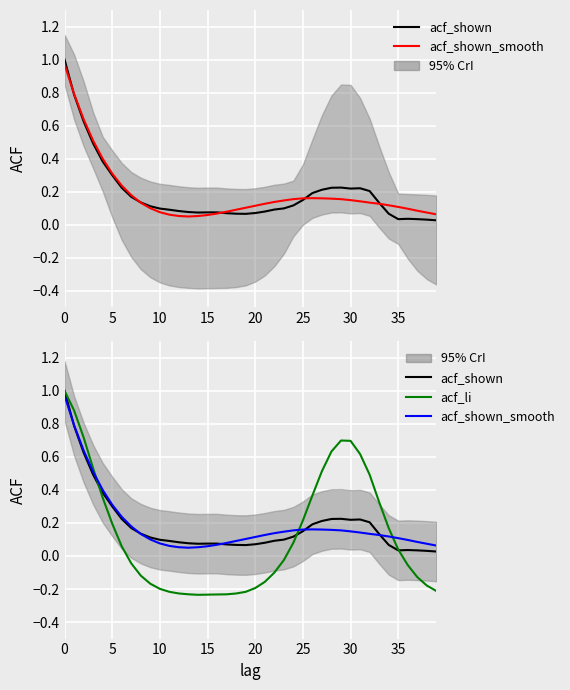

Reading right to left, what are all the values shown in this chart?

acf_shown: 0.0	0.0	0.0	0.0	0.0	0.1	0.1	0.2	0.2	0.2	0.2	0.2	0.2	0.2	0.1	0.1	0.1	0.1	0.1	0.1	0.1	0.1	0.1	0.1	0.1	0.1	0.1	0.1	0.1	0.1	0.1	0.1	0.2	0.2	0.3	0.4	0.5	0.6	0.8	1.0
acf_shown_smooth: 0.1	0.1	0.1	0.1	0.1	0.1	0.1	0.1	0.1	0.1	0.2	0.2	0.2	0.2	0.2	0.2	0.1	0.1	0.1	0.1	0.1	0.1	0.1	0.1	0.1	0.1	0.1	0.1	0.1	0.1	0.1	0.1	0.2	0.2	0.3	0.4	0.5	0.6	0.8	1.0
acf_li: -0.2	-0.2	-0.1	-0.1	0.0	0.2	0.3	0.5	0.6	0.7	0.7	0.6	0.5	0.4	0.2	0.1	-0.0	-0.1	-0.2	-0.2	-0.2	-0.2	-0.2	-0.2	-0.2	-0.2	-0.2	-0.2	-0.2	-0.2	-0.2	-0.1	-0.0	0.1	0.2	0.4	0.5	0.7	0.9	1.0